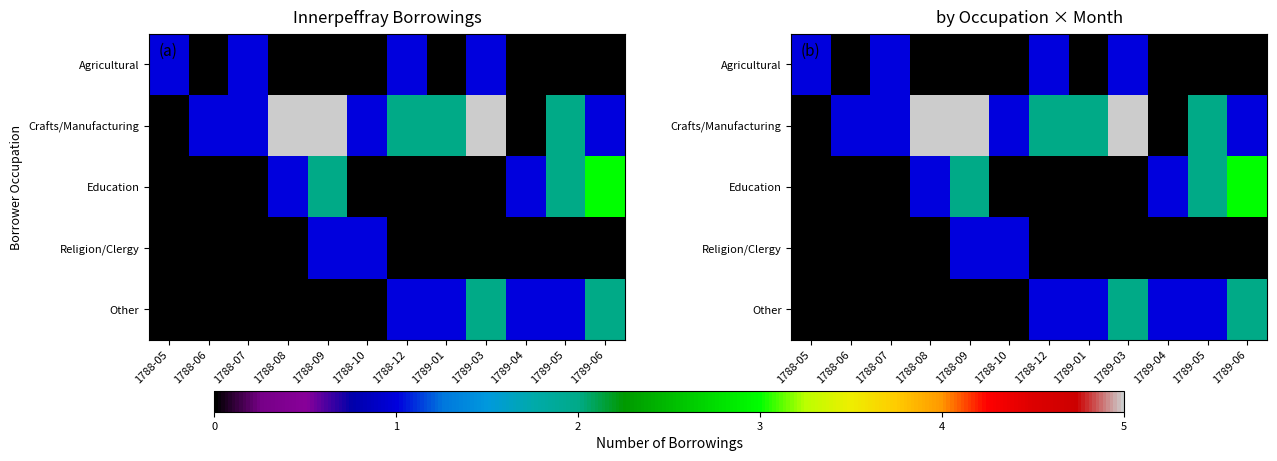

How many Education values are between 0 and 2?

11